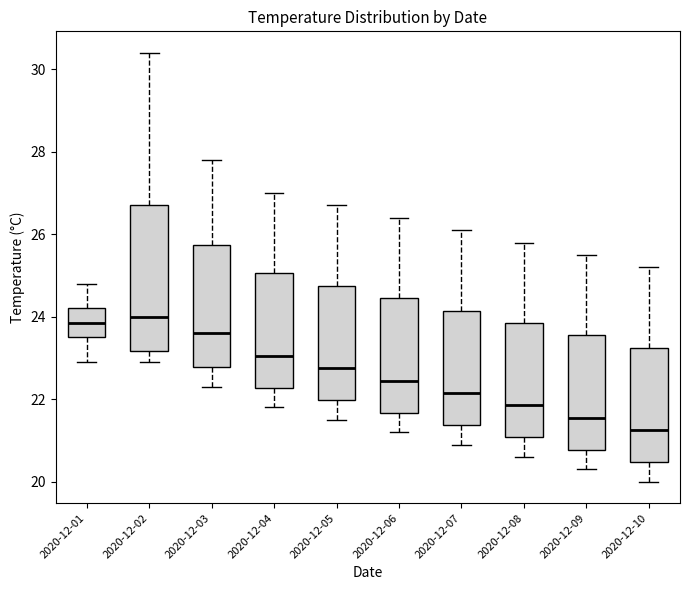

Comparing the boxes themselves (not the whiskers), which one is the tallest?

2020-12-02